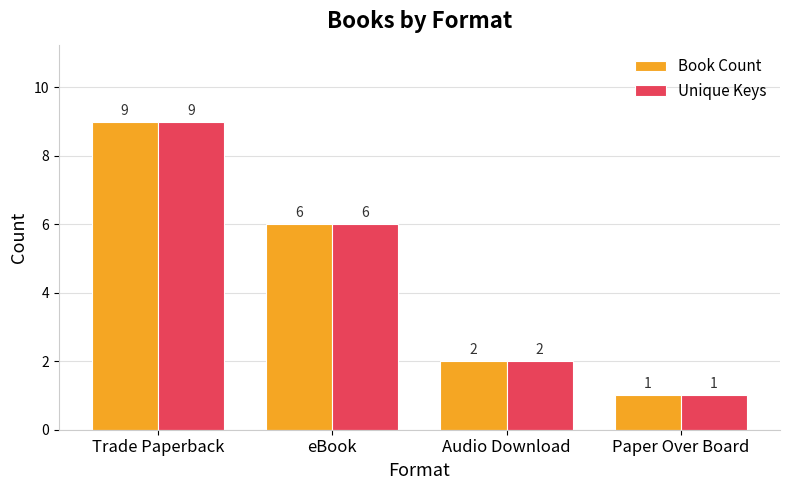

Reading left to right, what are all the values shown in this chart?

Book Count: 9	6	2	1
Unique Keys: 9	6	2	1